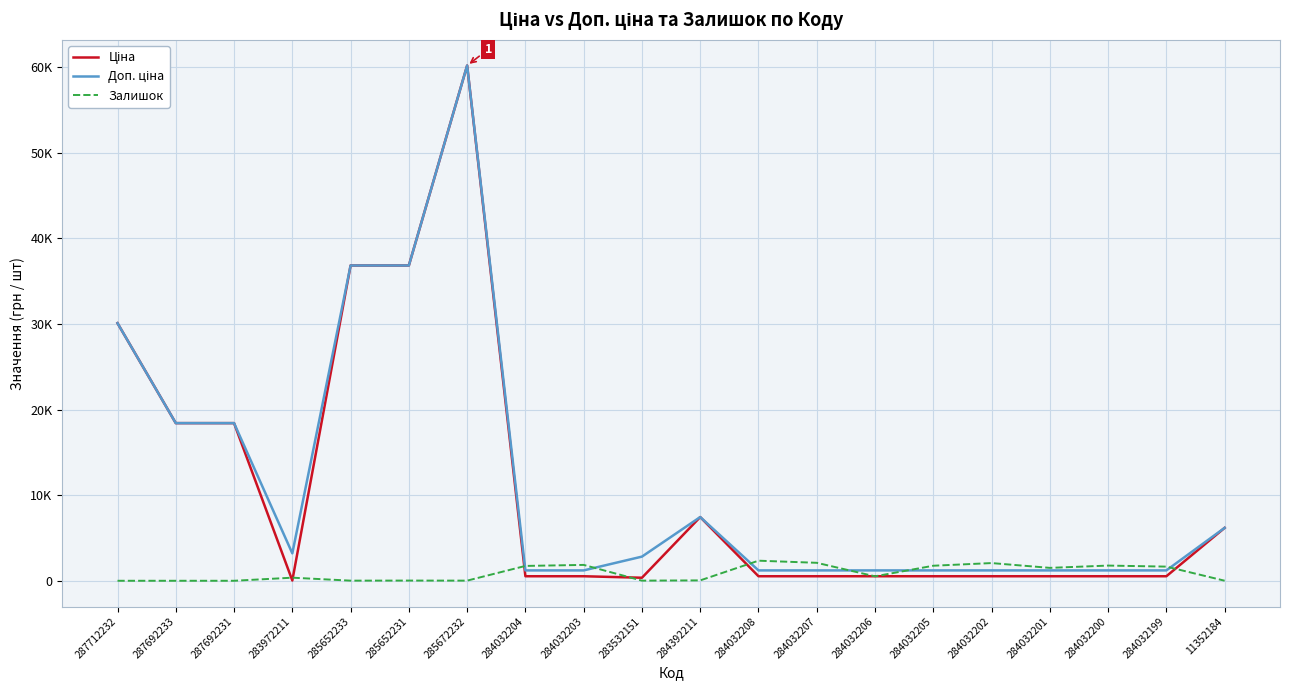

Between which two adjacent categories do Залишок and Ціна first intersect?

287692231 and 283972211